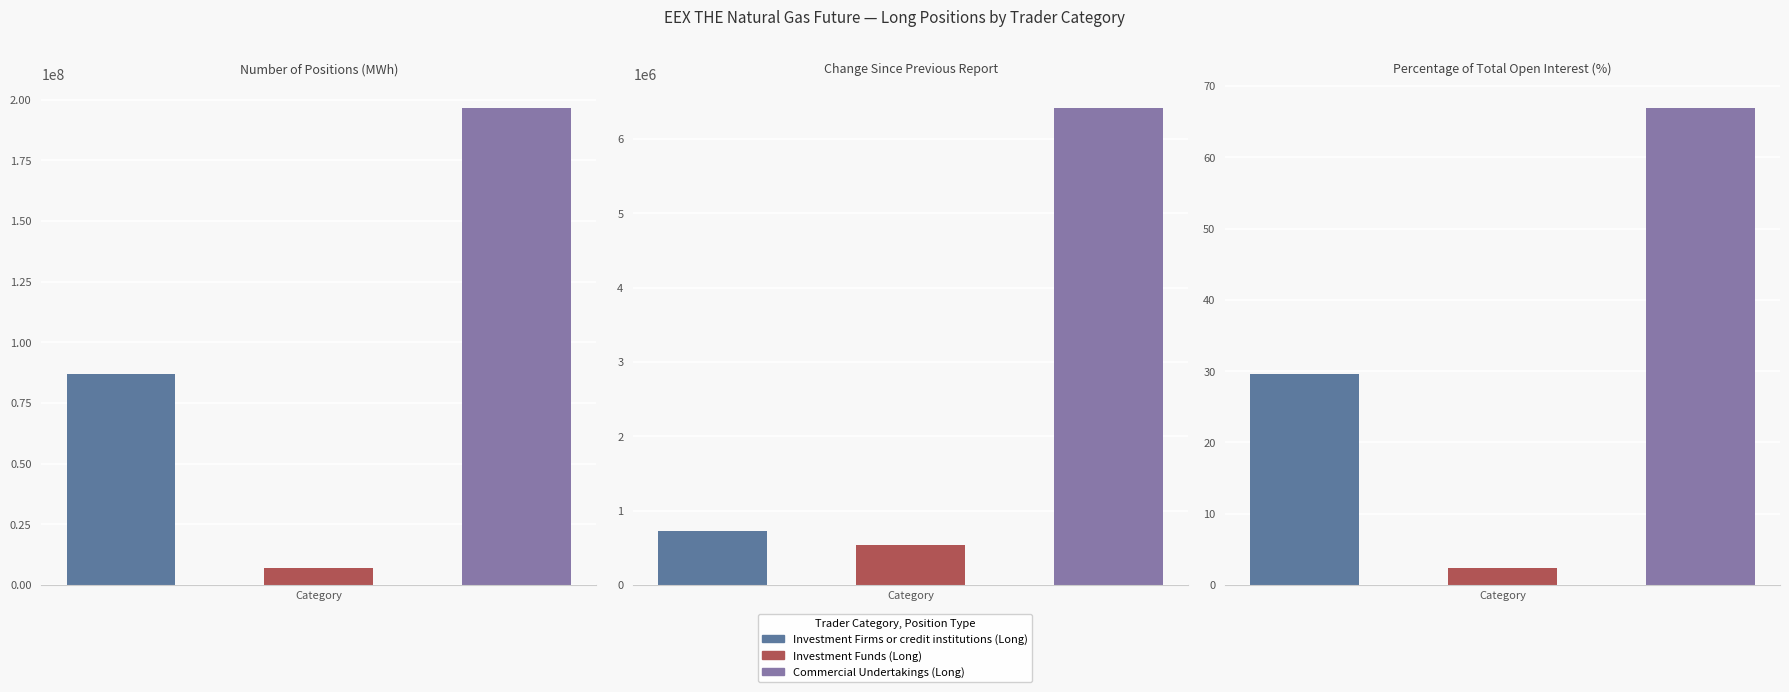

What is the value of the Commercial Undertakings (Long) bar at the 3rd from the left?

66.9